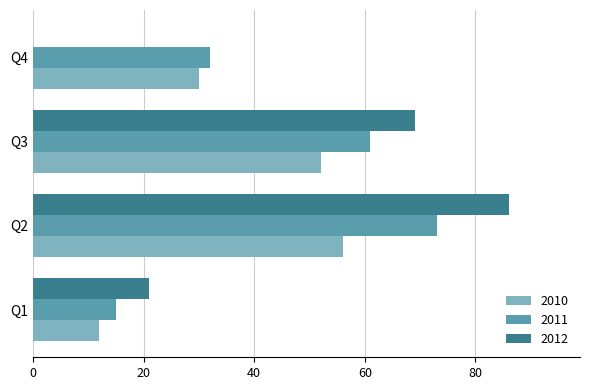

Which series has the largest range (max minus min)?

2012